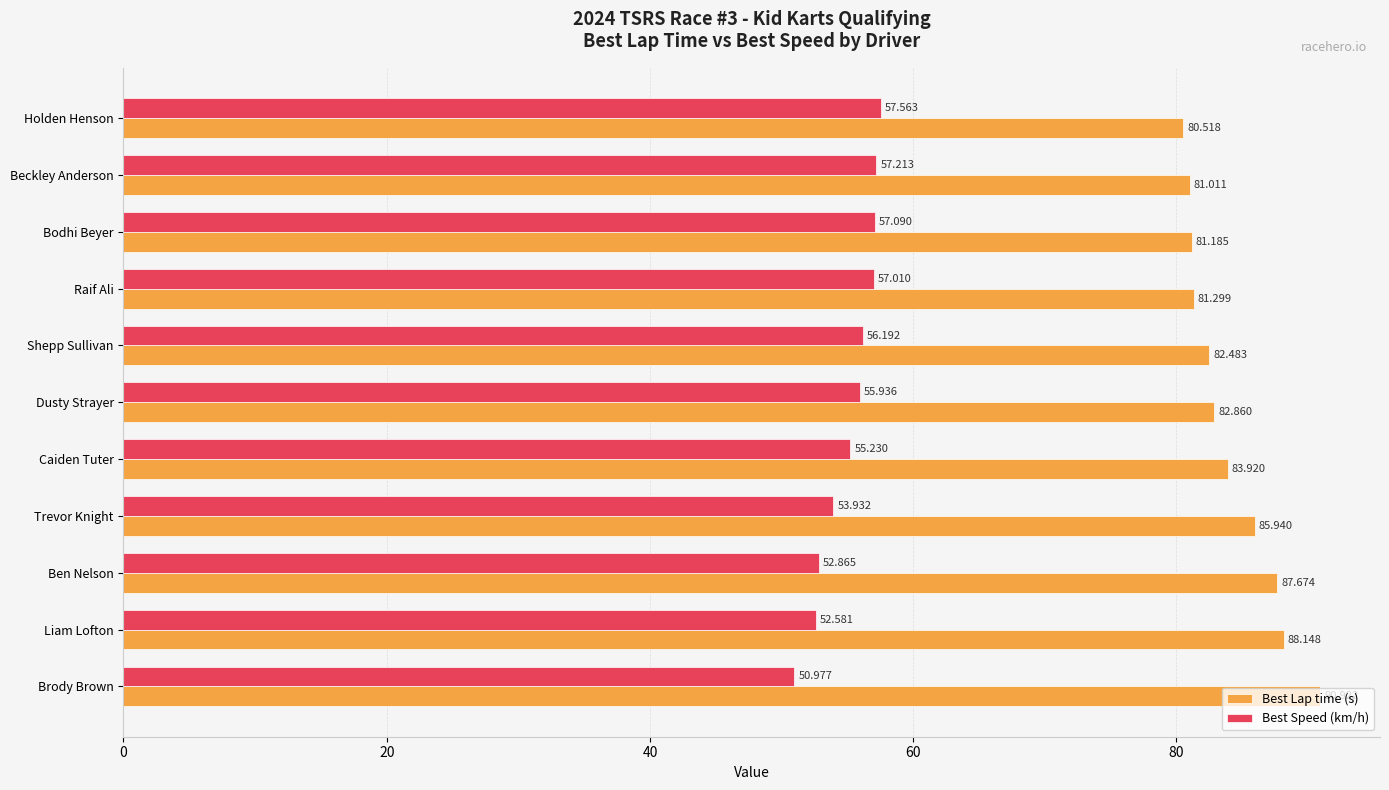

How many values in the Best Lap time (s) series are below 82?

4